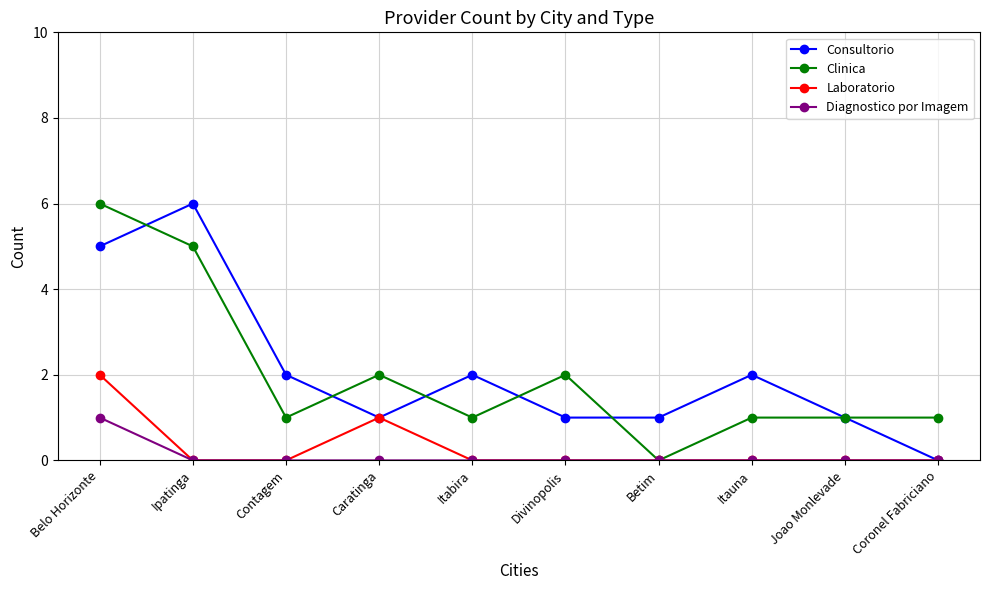

Which series changed the most between Ipatinga and Joao Monlevade?

Consultorio